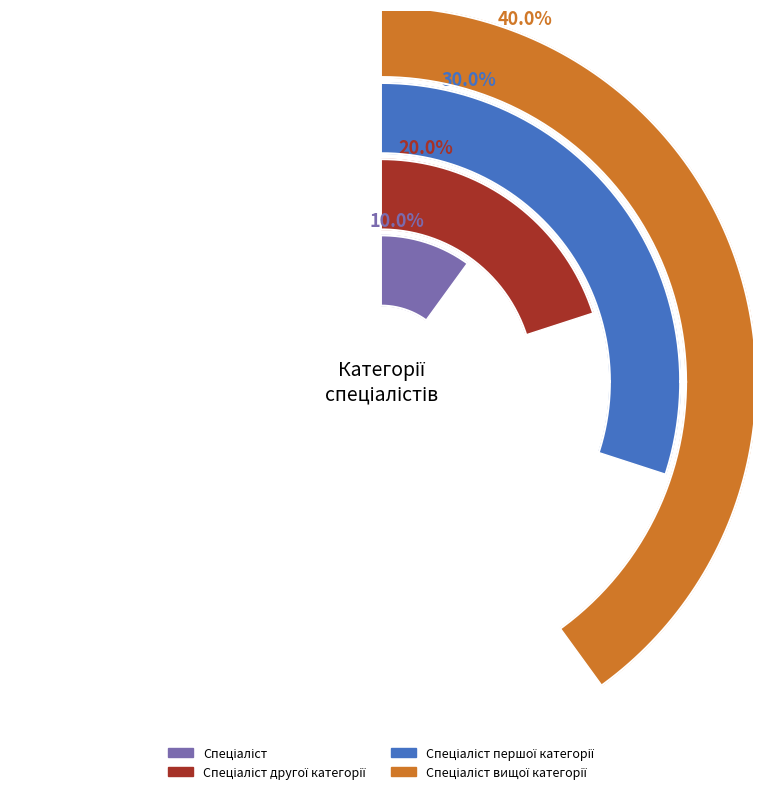

Which category has the biggest portion of the pie?

Спеціаліст вищої категорії